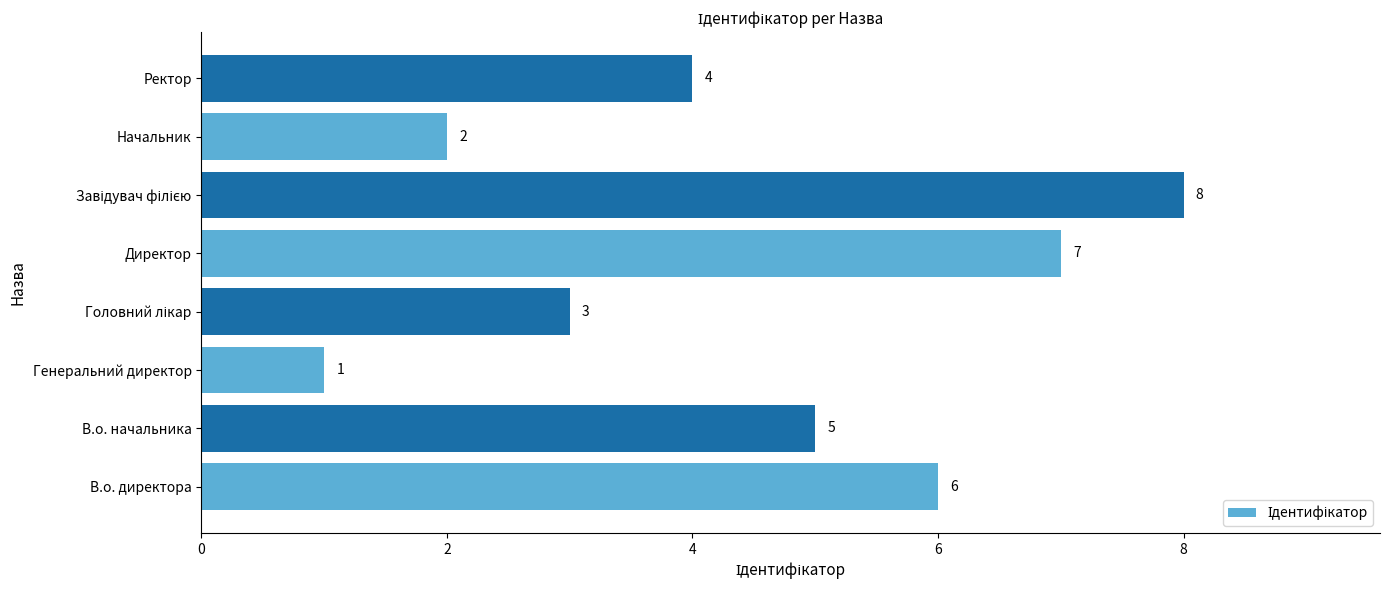

Which has a higher value, В.о. начальника or Генеральний директор?

В.о. начальника